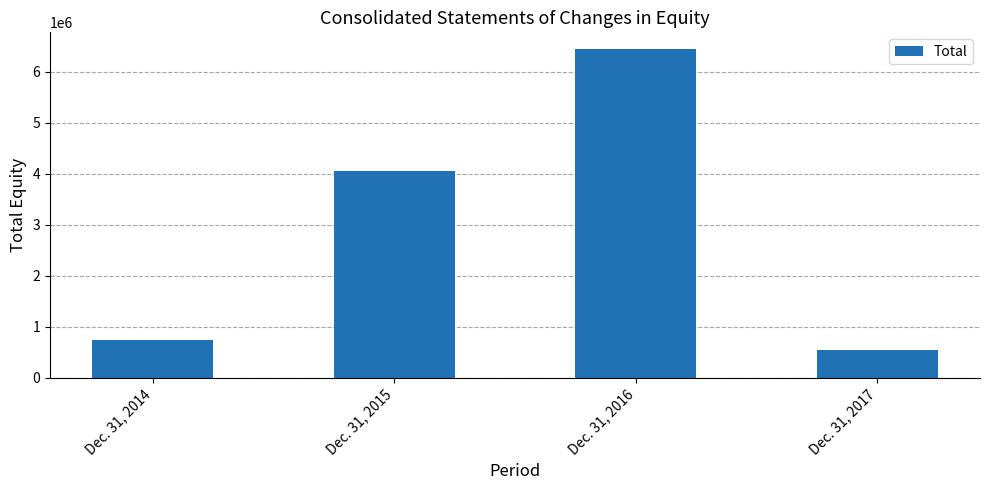

At which category does the chart reach its minimum across all series?

Dec. 31, 2017